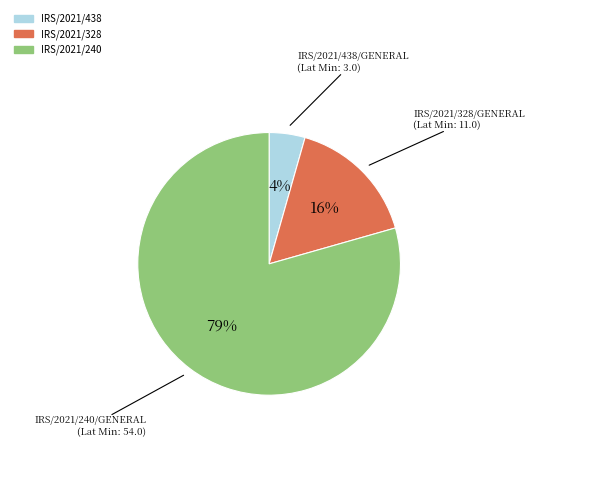

Is there any slice that represents more than half of the pie?

Yes